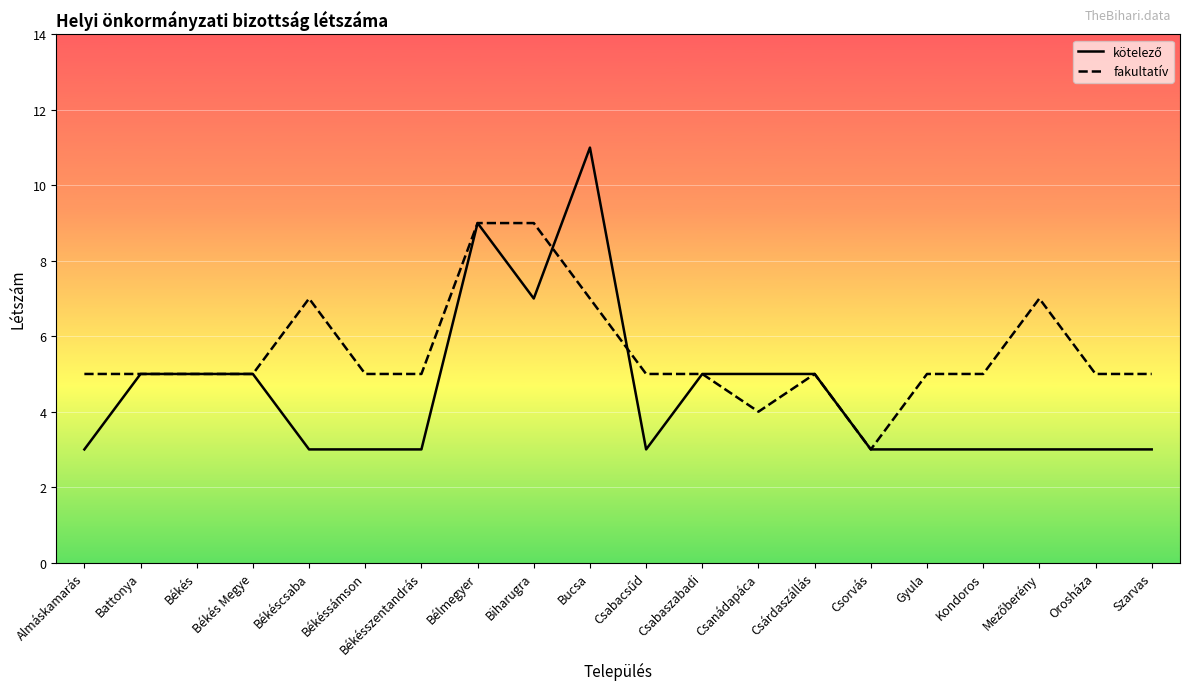

At how many categories does at least one series exceed 4?

19